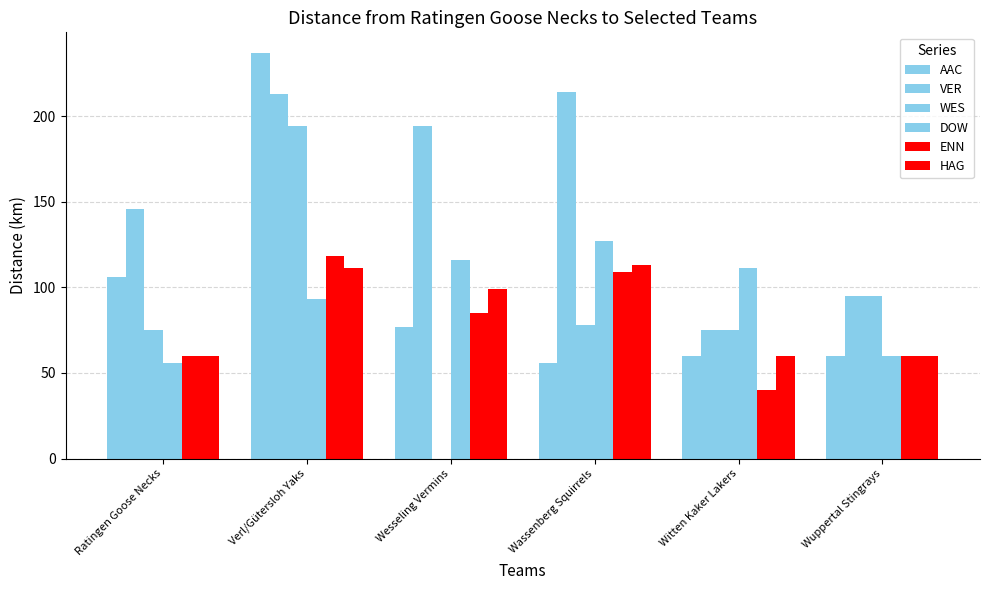

Is the value of DOW at Verl/Gütersloh Yaks greater than the value of WES at Wassenberg Squirrels?

Yes